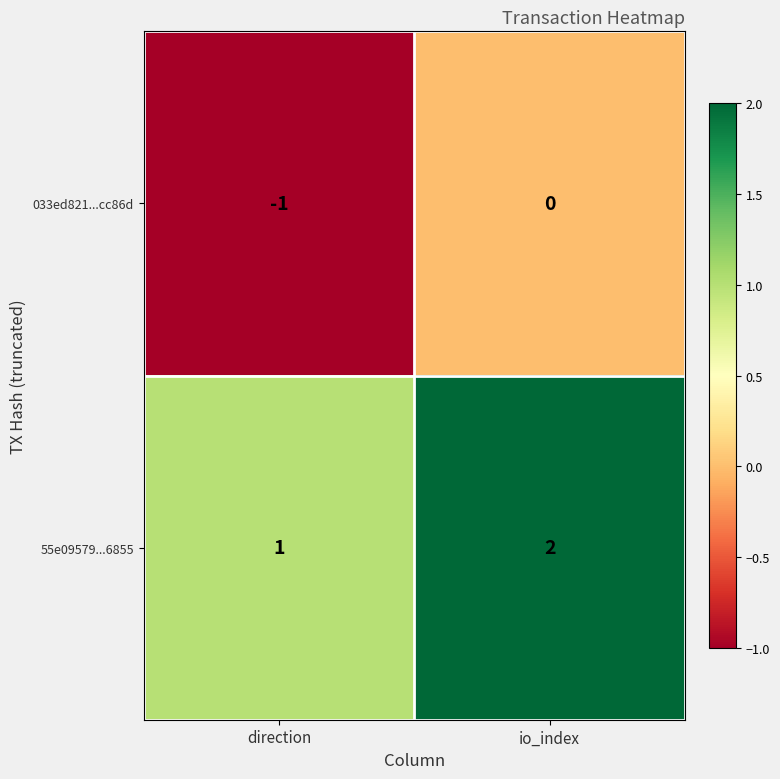

How many negative values does the 033ed821...cc86d series have?

1